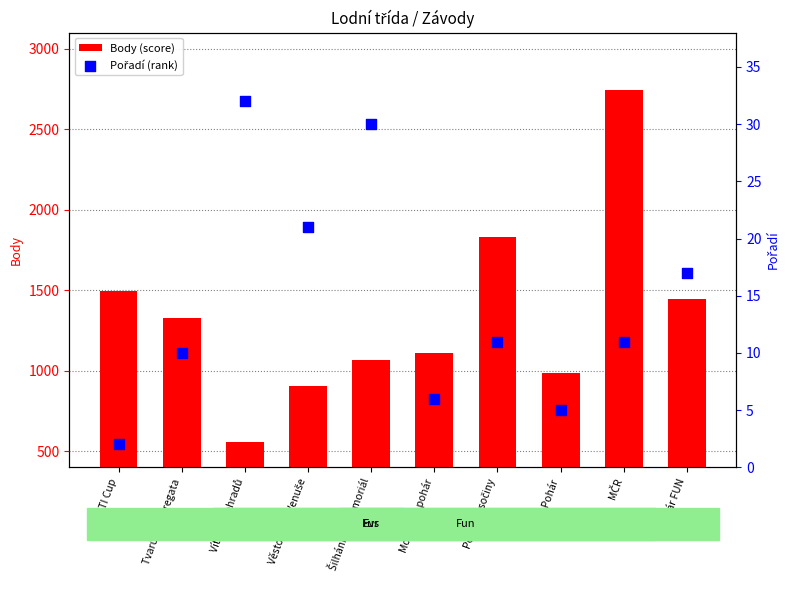

Is the value of Body (score) at Šilhánkův memoriál greater than the value of Pořadí (rank) at Vítr z Vinohradů?

Yes